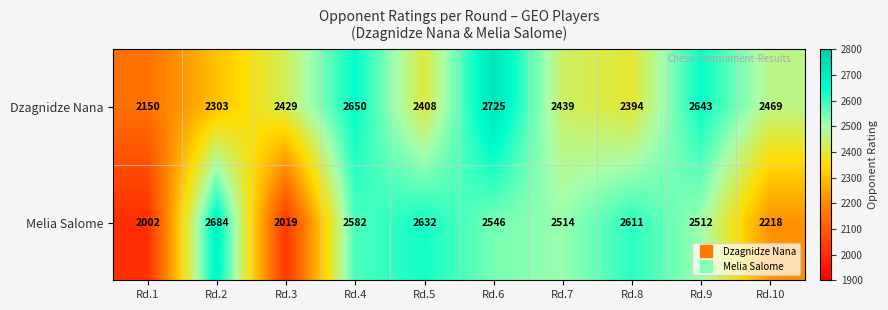

What value does the Dzagnidze Nana series have at Rd.2?

2303